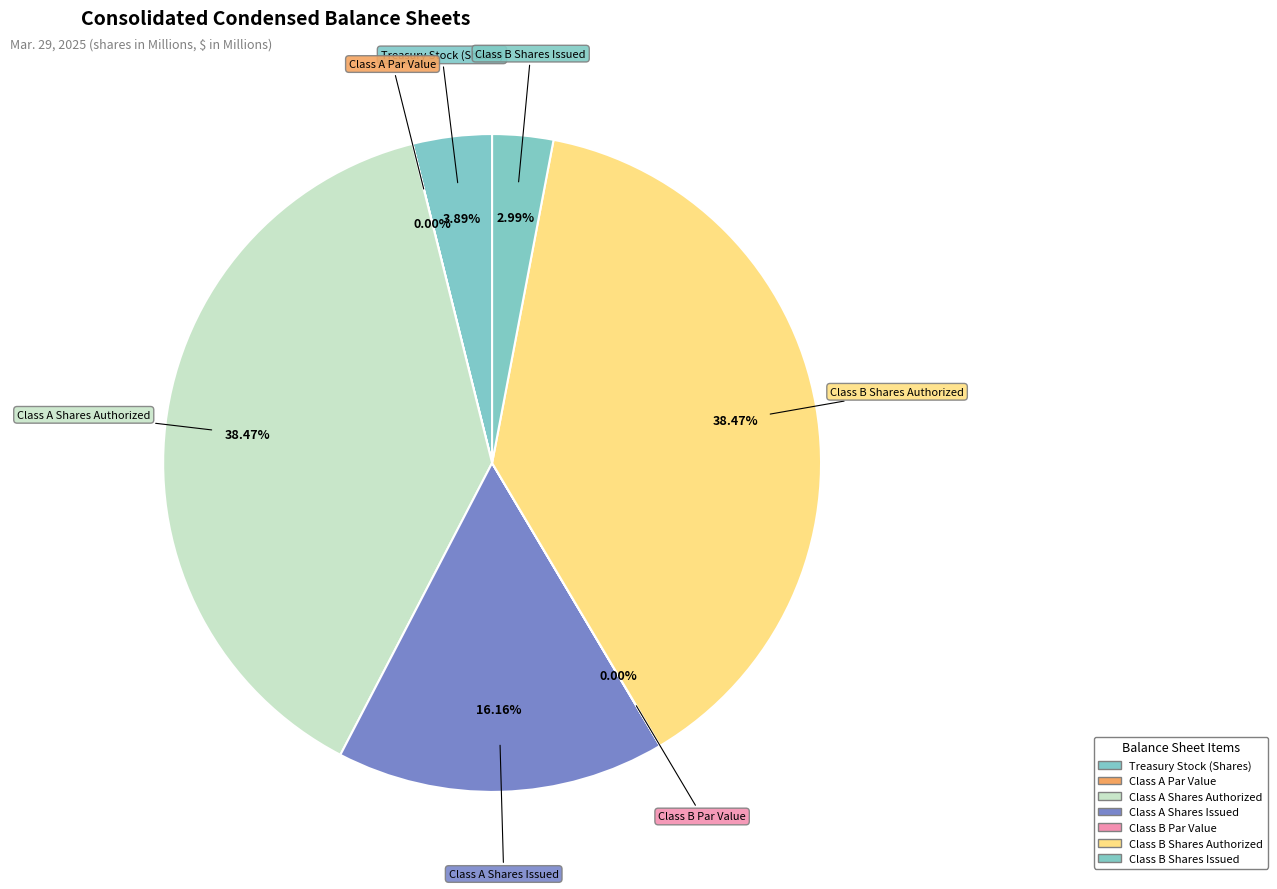

Combined, do Class A Shares Issued and Class B Shares Issued account for over 50%?

No